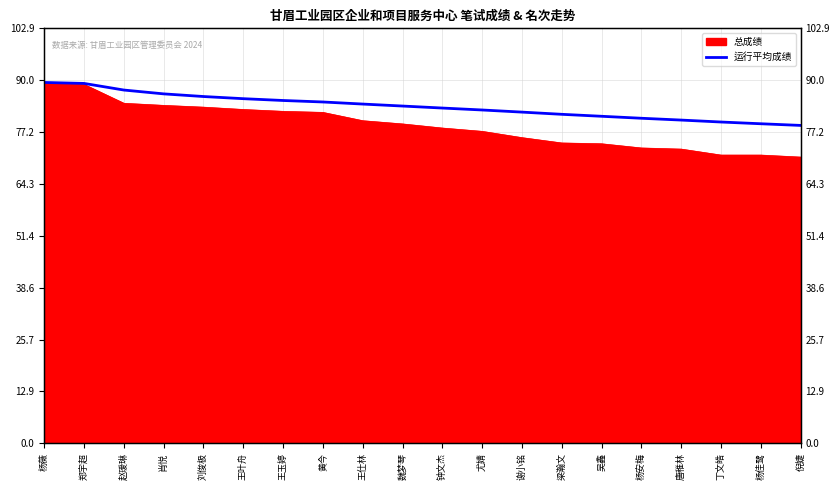

True or false: the data shows 89.5 at 杨薇.

True